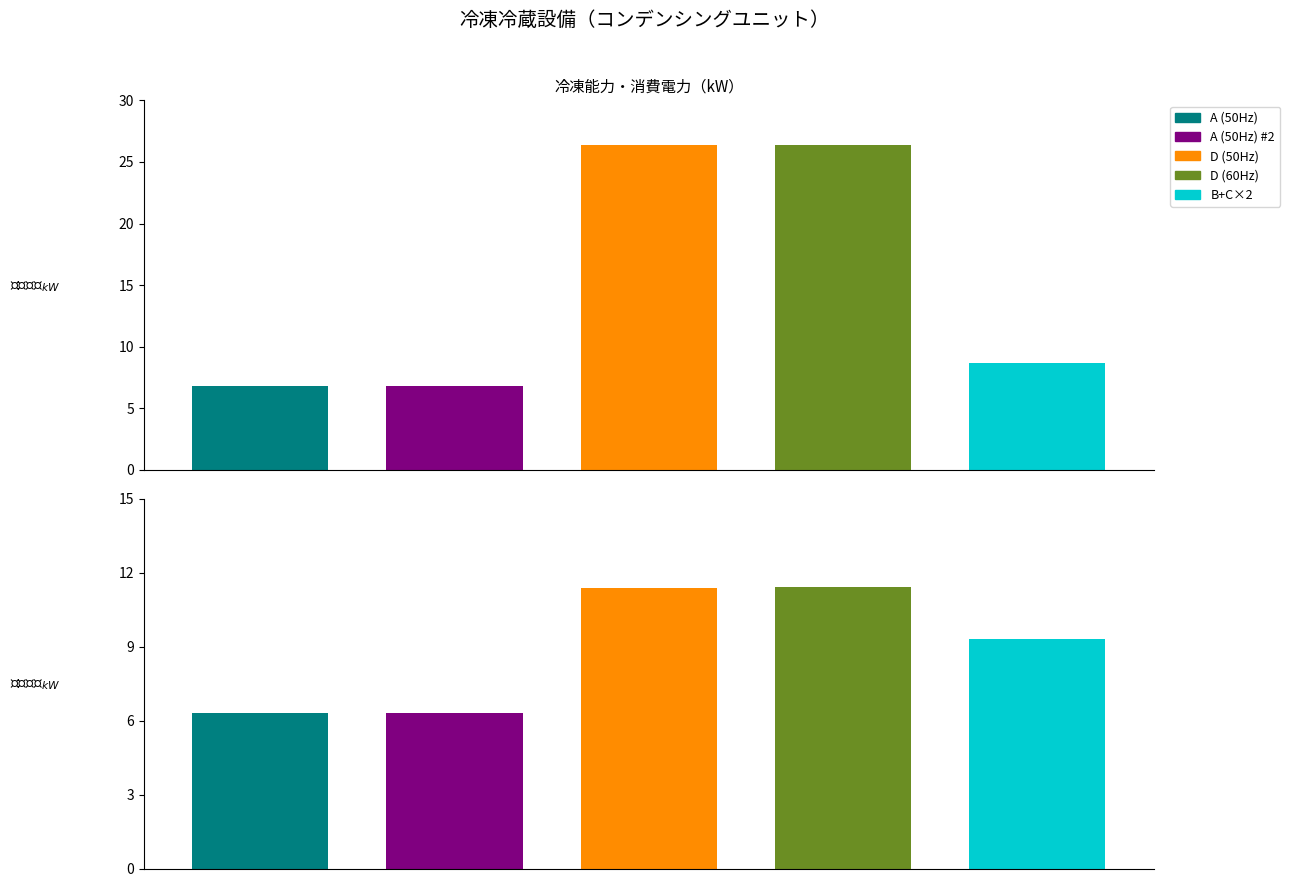

At which category is the sum across all series the highest?

3